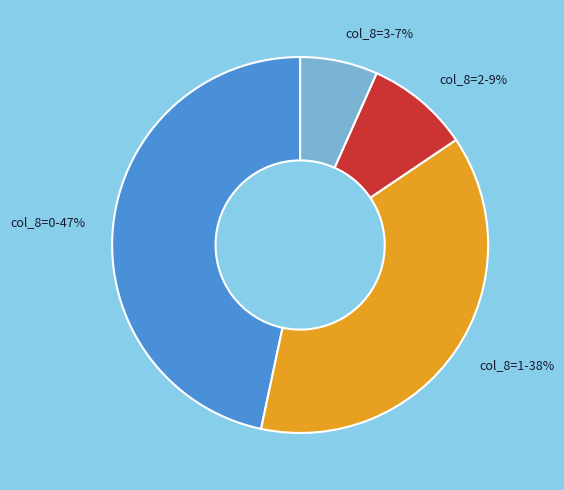

Is the sum of col_8=2 and col_8=3 greater than half?

No